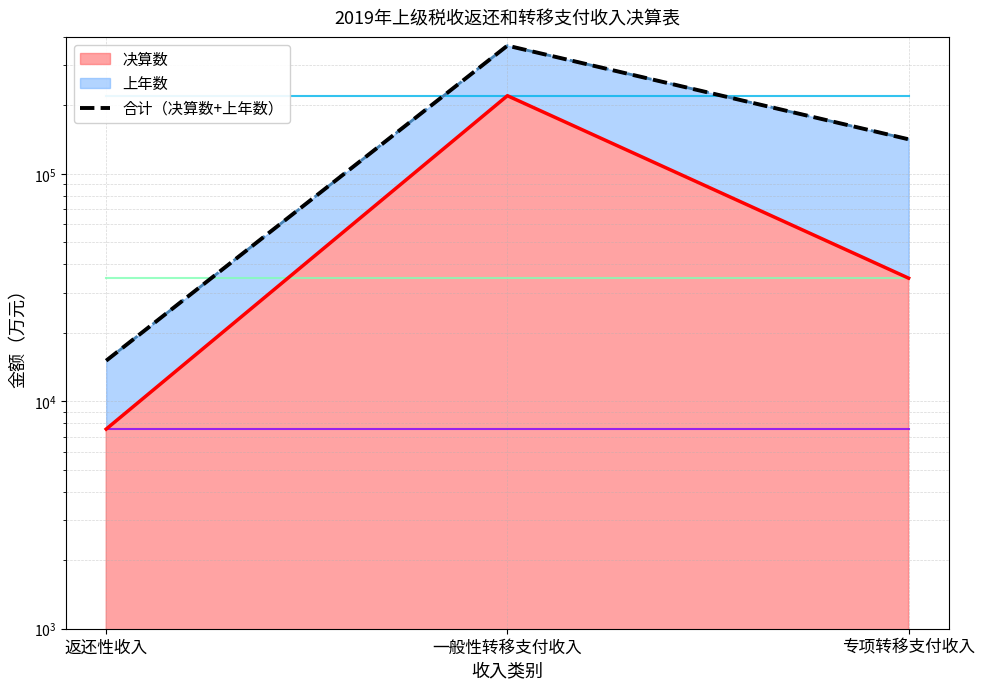

Is it true that the value at 专项转移支付收入 is 51465?

False